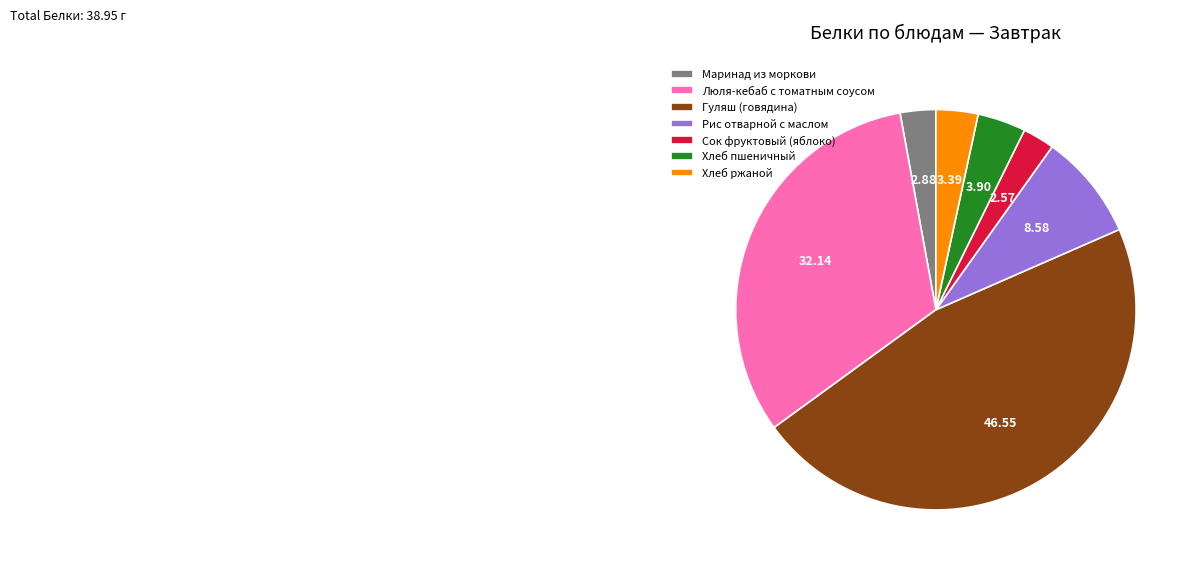

The Рис отварной с маслом slice represents 3% of the pie. True or false?

False